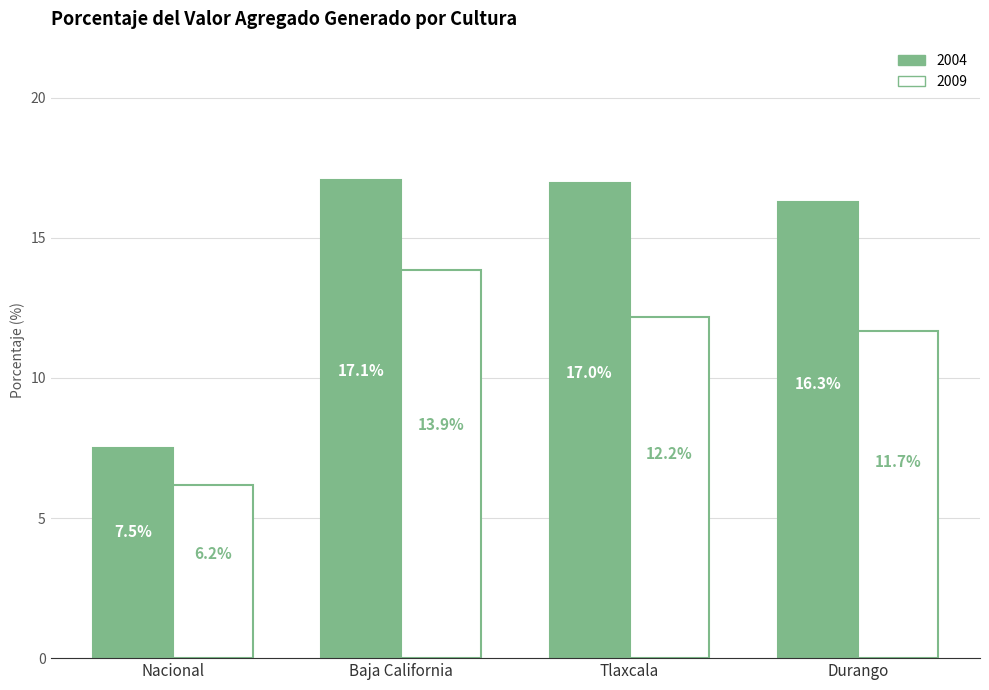

Count the number of data series in this chart.

2